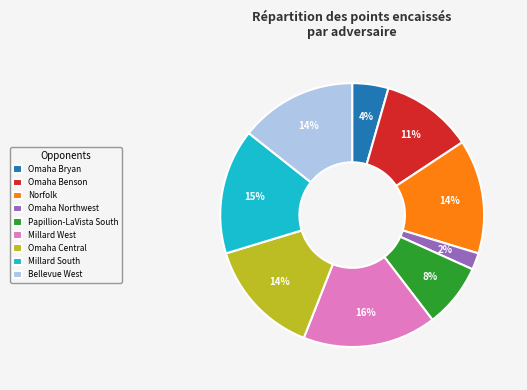

To the nearest percent, what is the combined percentage of Bellevue West and Millard South?

30%